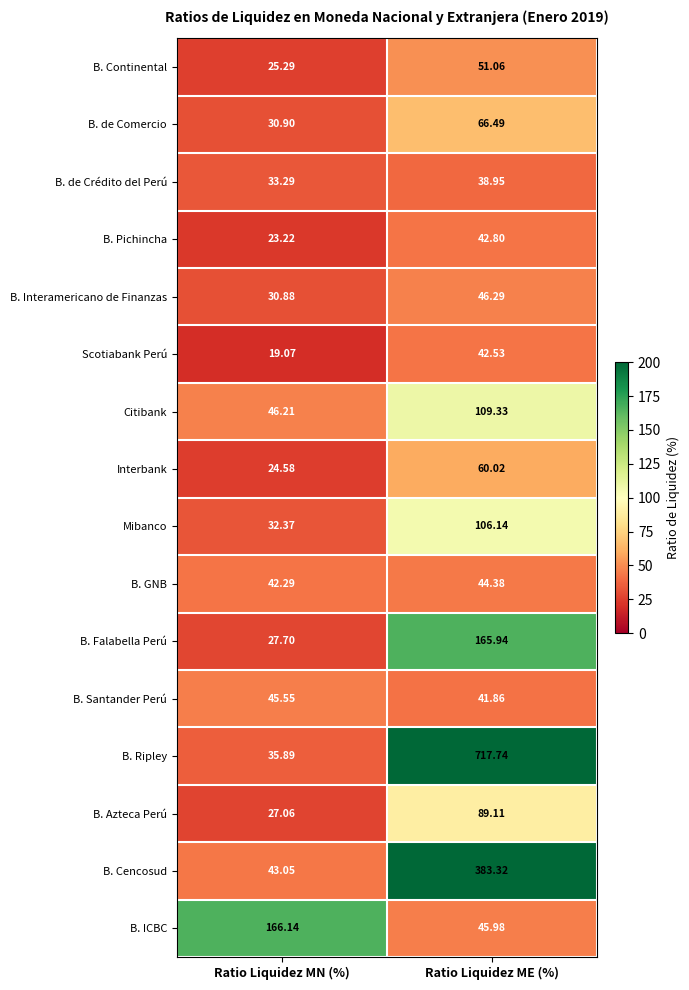

Rank the series at Ratio Liquidez MN (%) from highest to lowest value.

B. ICBC, Citibank, B. Santander Perú, B. Cencosud, B. GNB, B. Ripley, B. de Crédito del Perú, Mibanco, B. de Comercio, B. Interamericano de Finanzas, B. Falabella Perú, B. Azteca Perú, B. Continental, Interbank, B. Pichincha, Scotiabank Perú